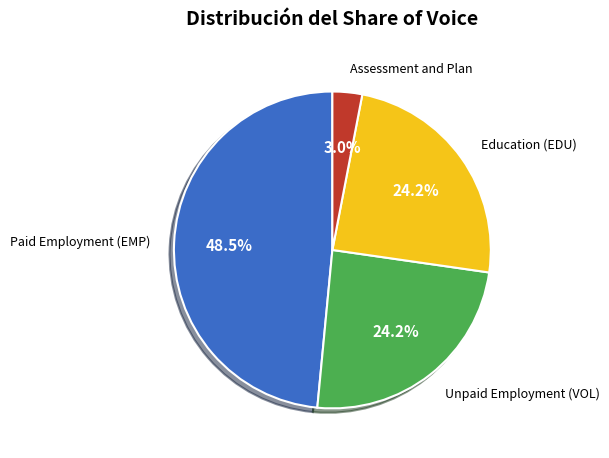

Is there any slice that represents more than half of the pie?

No